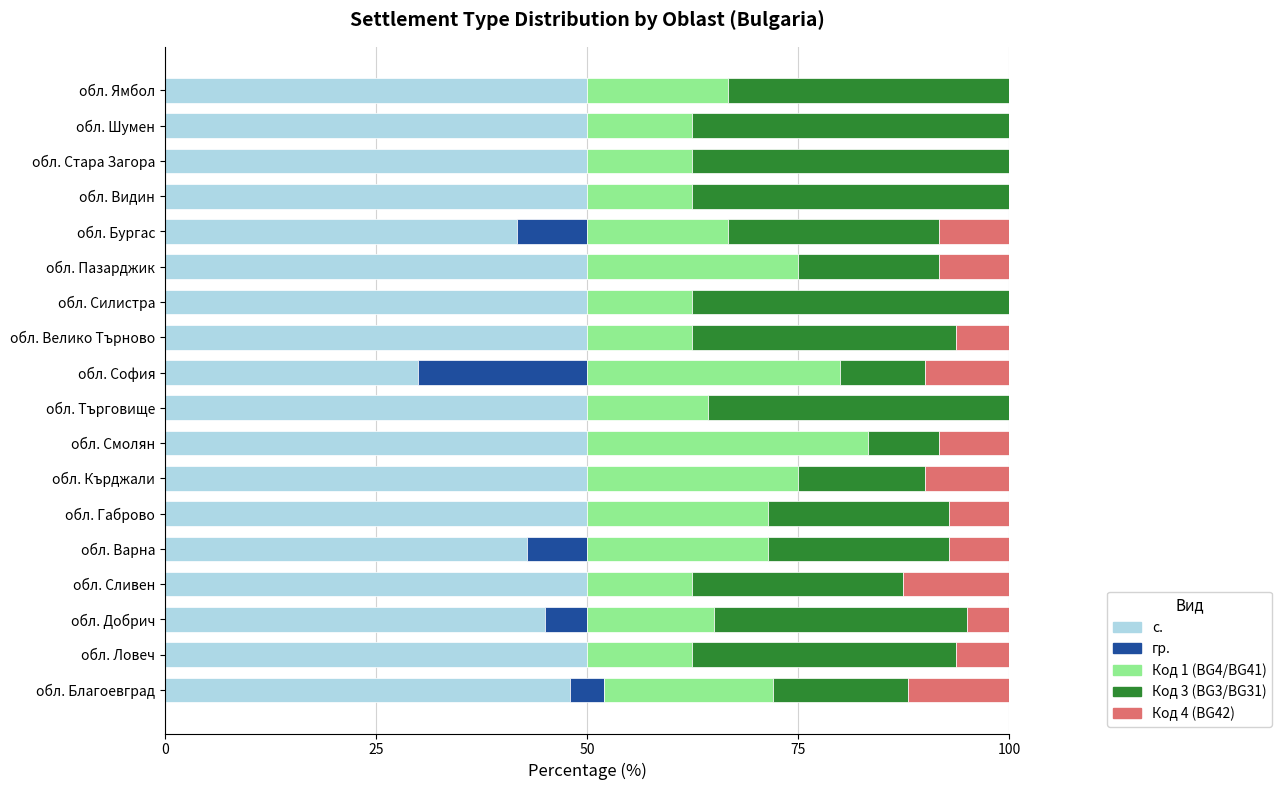

How many categories are shown in the chart?

18